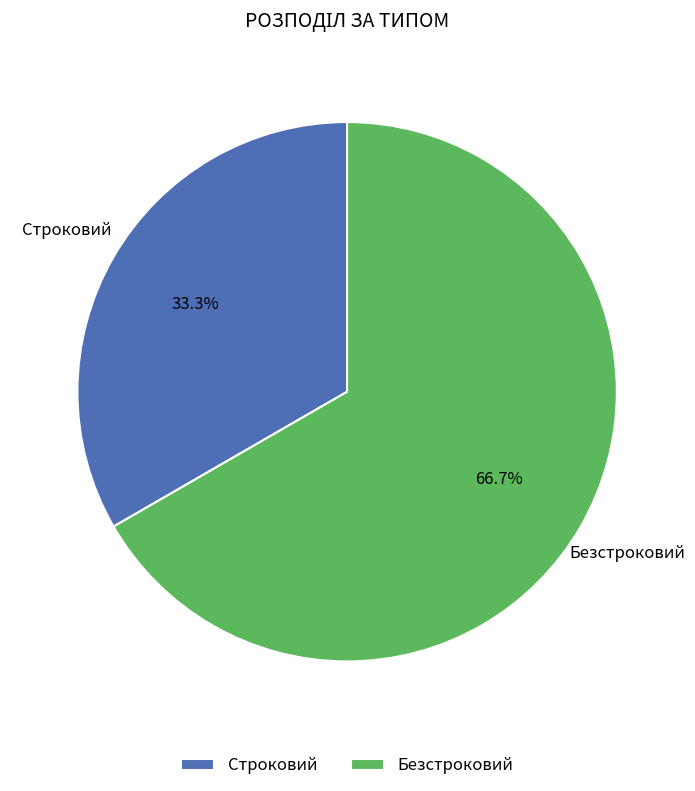

Rank the categories by value from lowest to highest.

Строковий, Безстроковий